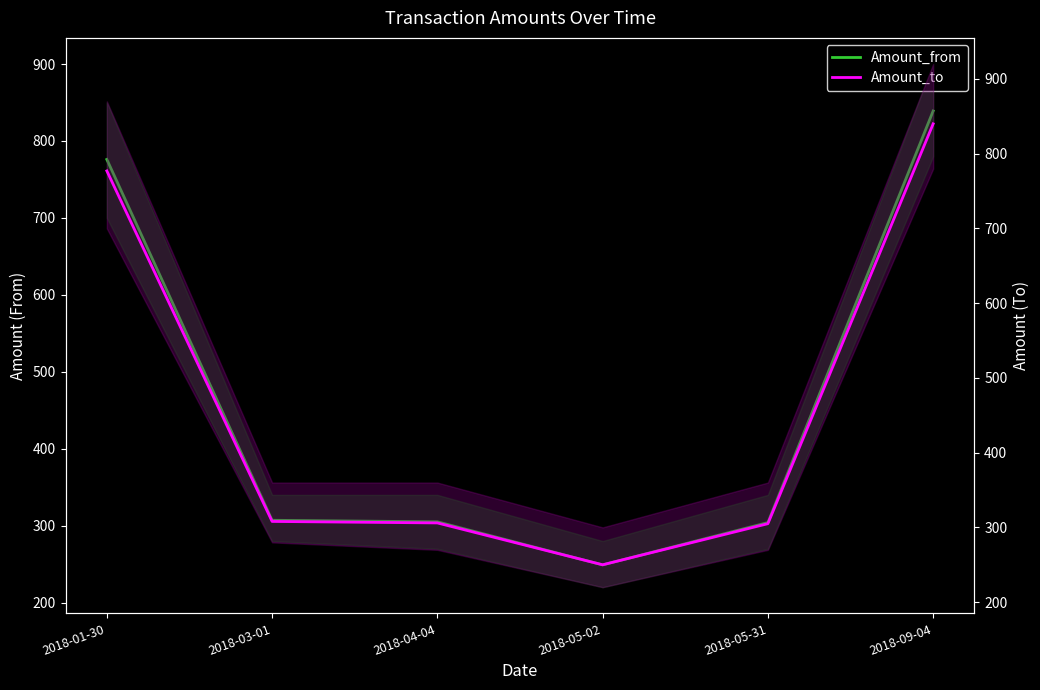

What is the greatest value displayed?

840